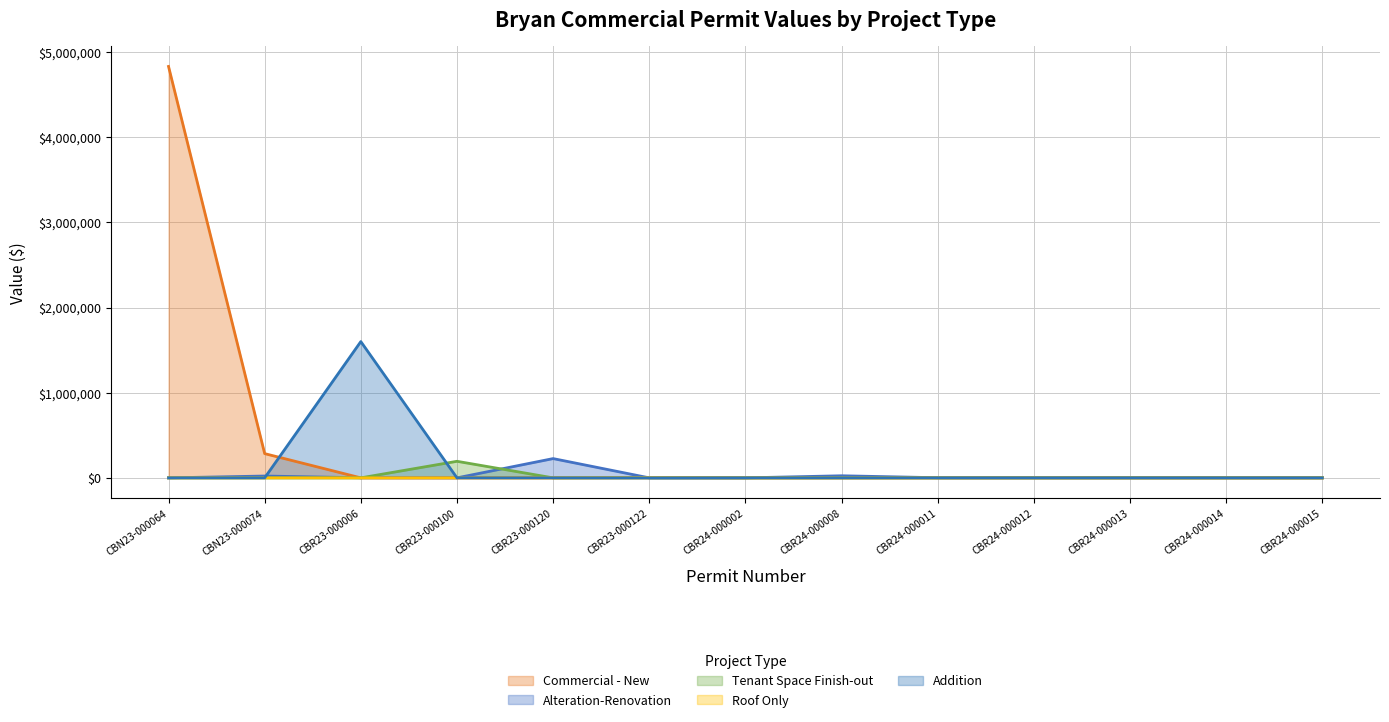

Is the value of Addition at CBR23-000122 greater than the value of Alteration-Renovation at CBR24-000002?

No